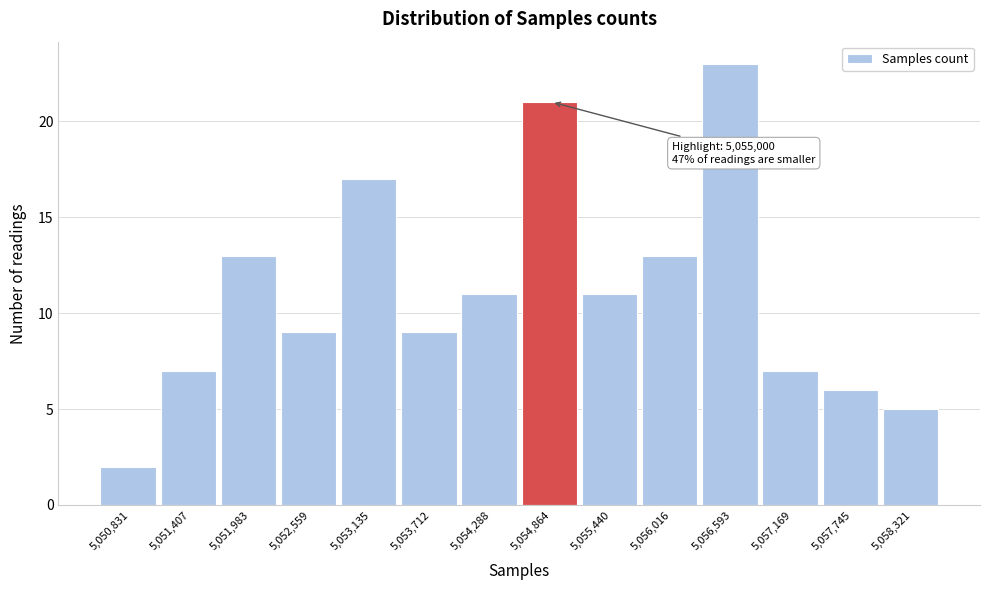

Reading left to right, transcribe all the data shown in this chart.

5,050,831=2	5,051,407=7	5,051,983=13	5,052,559=9	5,053,135=17	5,053,712=9	5,054,288=11	5,054,864=21	5,055,440=11	5,056,016=13	5,056,593=23	5,057,169=7	5,057,745=6	5,058,321=5